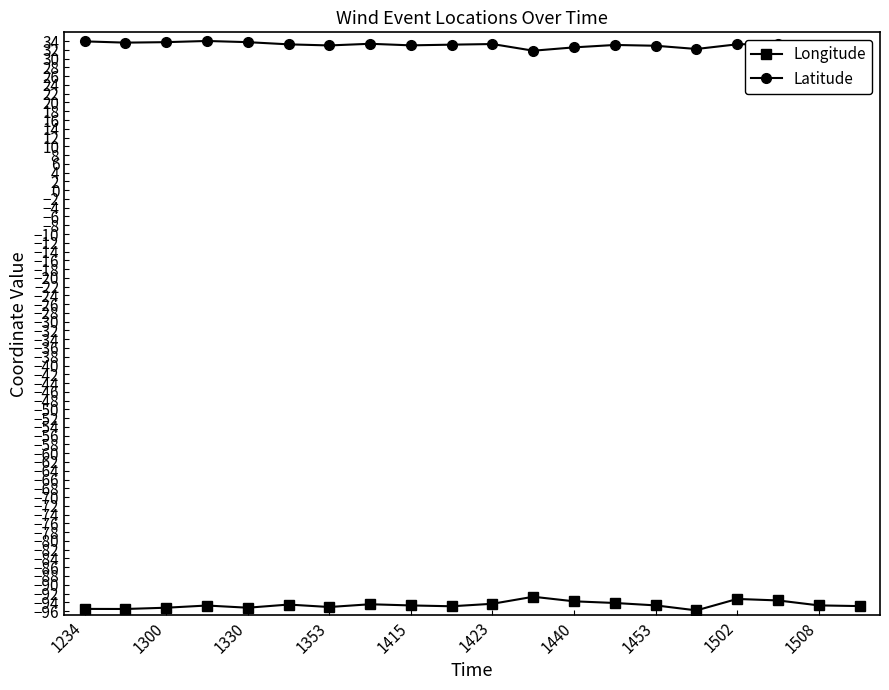

What is the average value of the Latitude series?

33.1